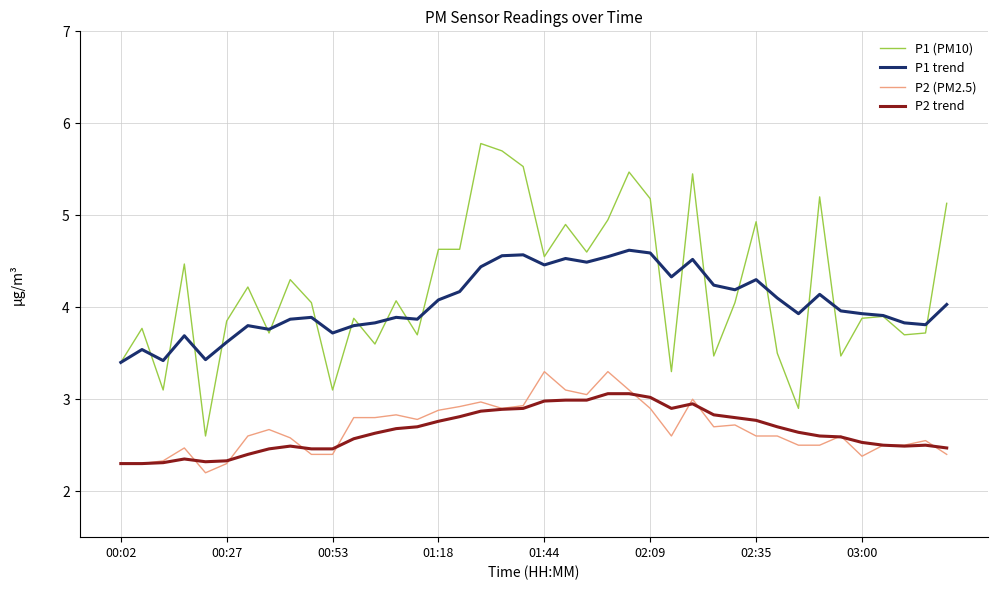

Rank the series by their maximum value, from highest to lowest.

P1 (PM10), P1 trend, P2 (PM2.5), P2 trend